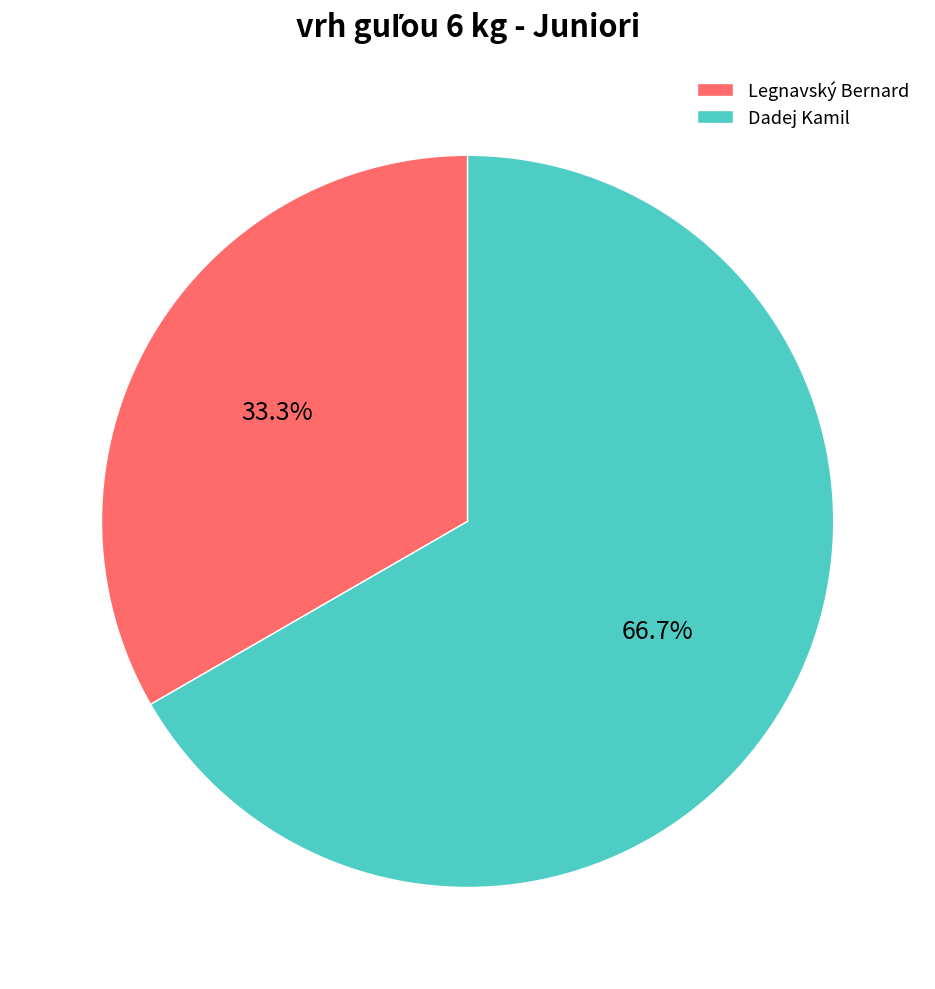

The Legnavský Bernard slice represents 33% of the pie. True or false?

True